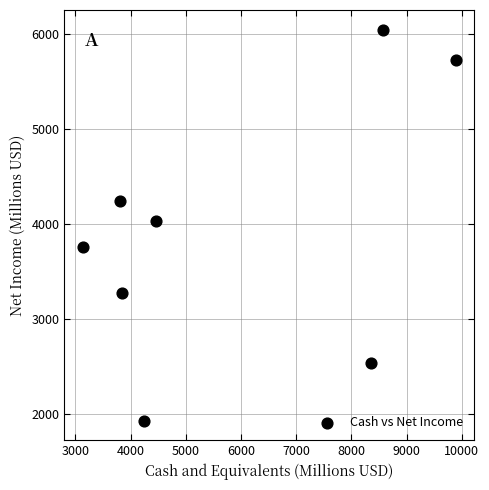

What is the average X value?

5790